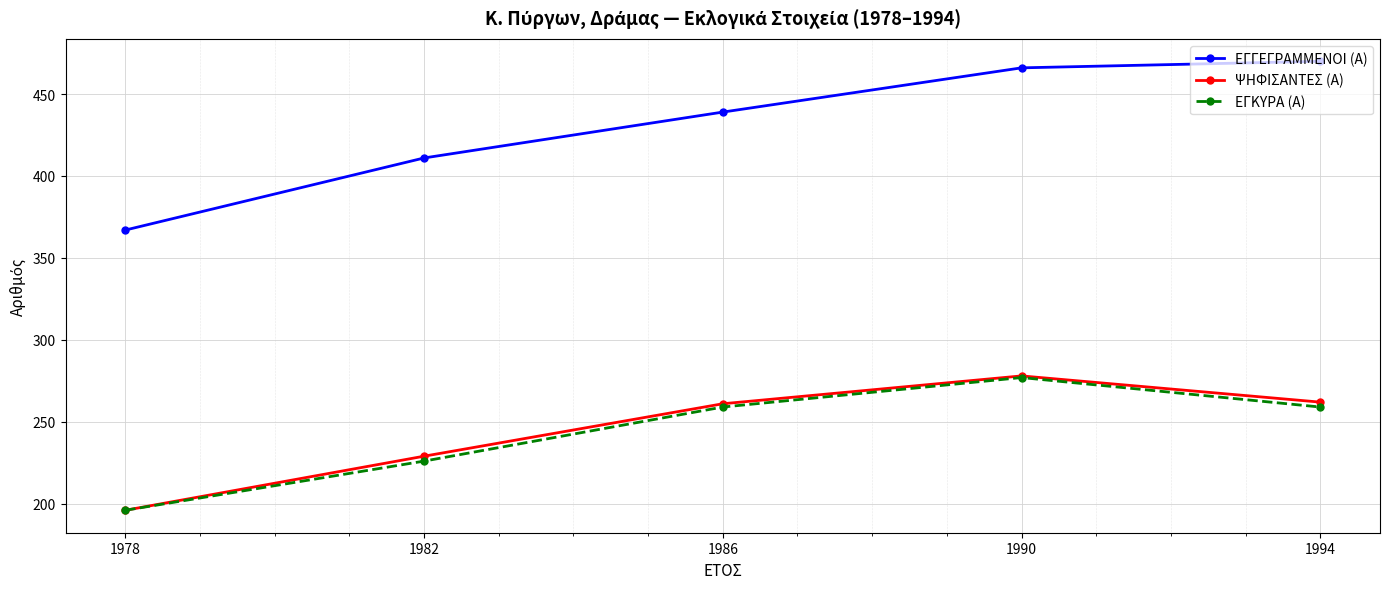

The ΕΓΓΕΓΡΑΜΜΕΝΟΙ (Α) series shows 367 at 1978. True or false?

True